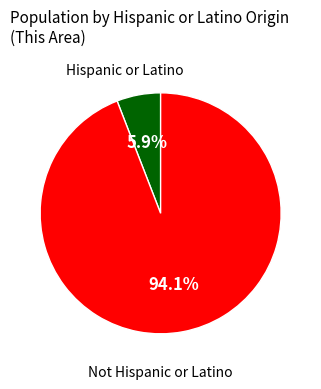

Does any single category account for the majority?

Yes